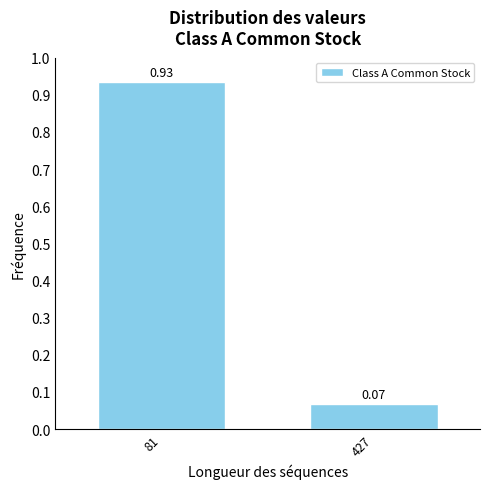

What is the average value?

0.5